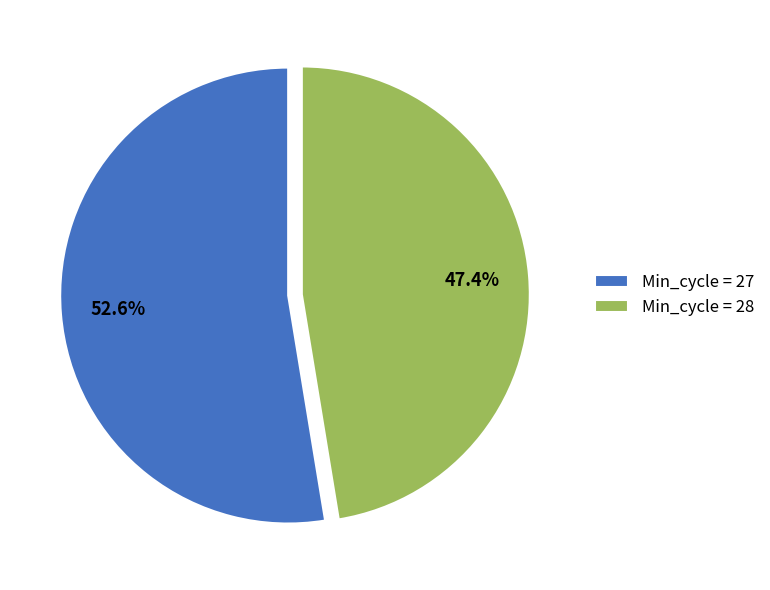

Between Min_cycle = 28 and Min_cycle = 27, which is larger?

Min_cycle = 27